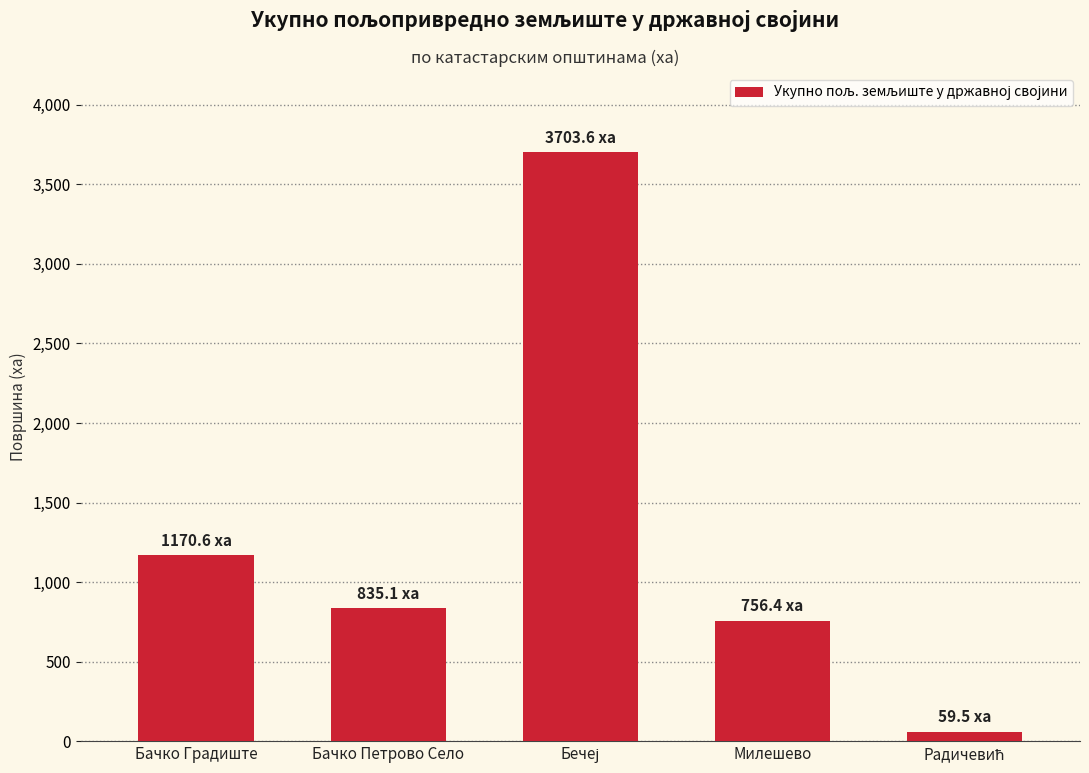

Is it true that the value at Милешево is 756.4?

True